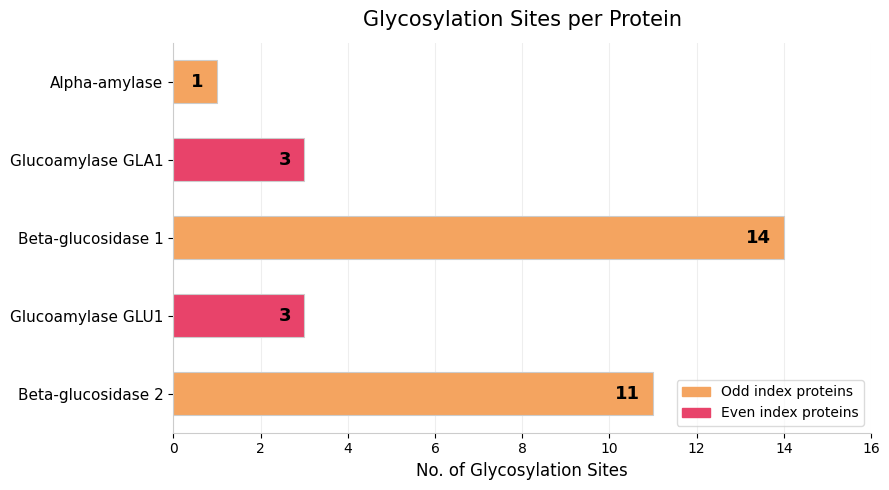

How many values are below 3?

1